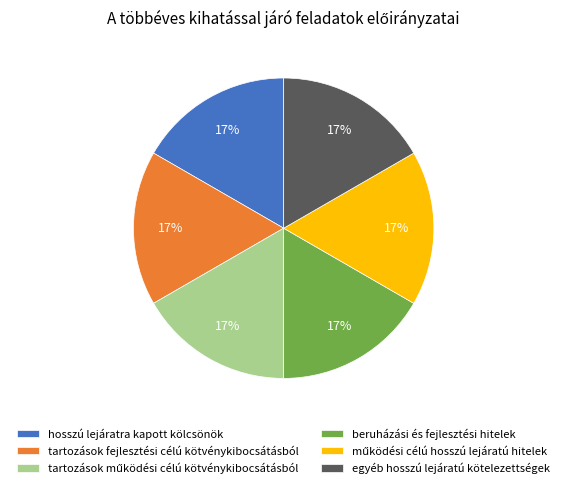

Is there a majority slice in this chart?

No